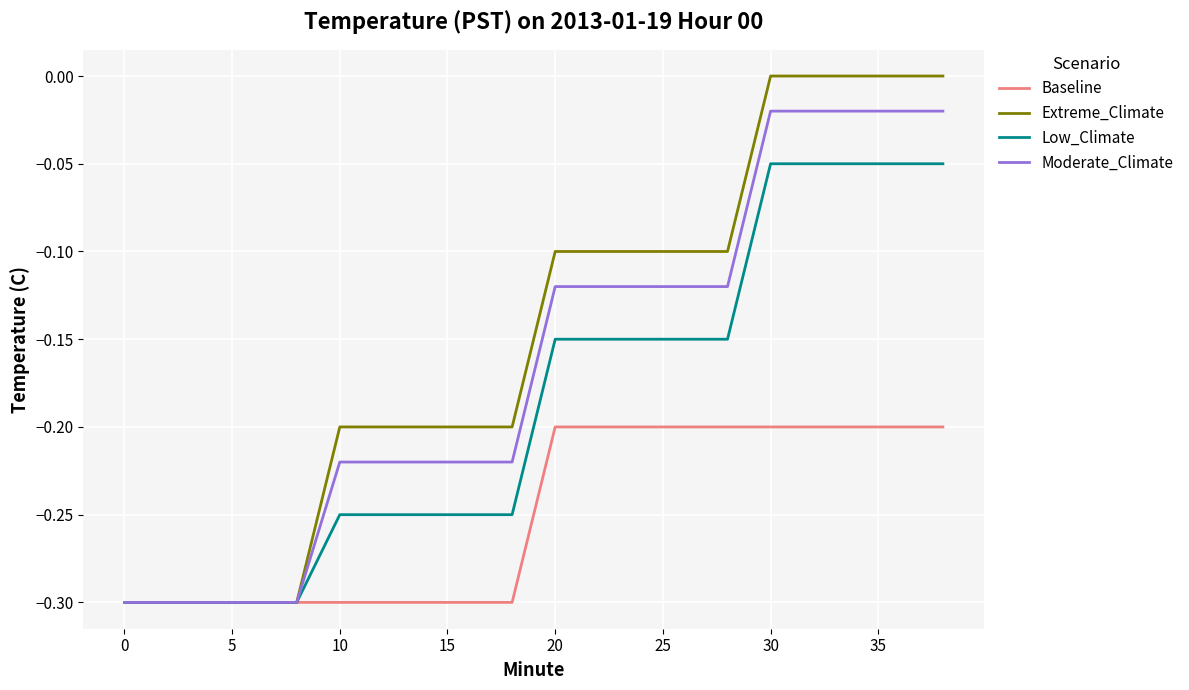

What is the difference between the maximum and minimum values in the Baseline series?

0.1